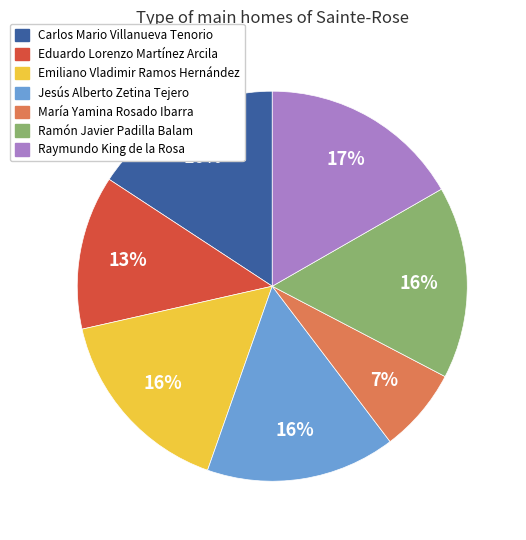

To the nearest percent, what portion does María Yamina Rosado Ibarra represent?

7%